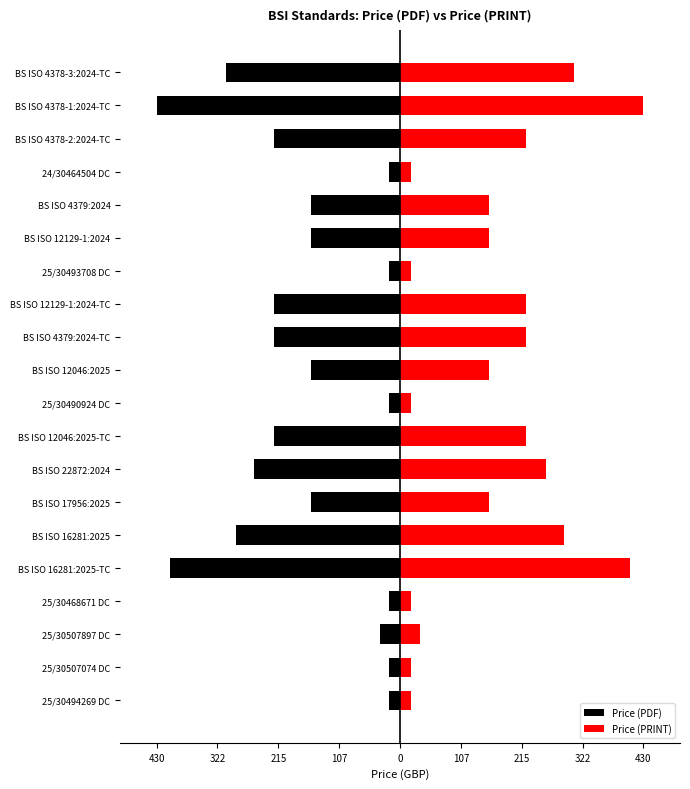

What is the average value of the Price (PRINT) series?

168